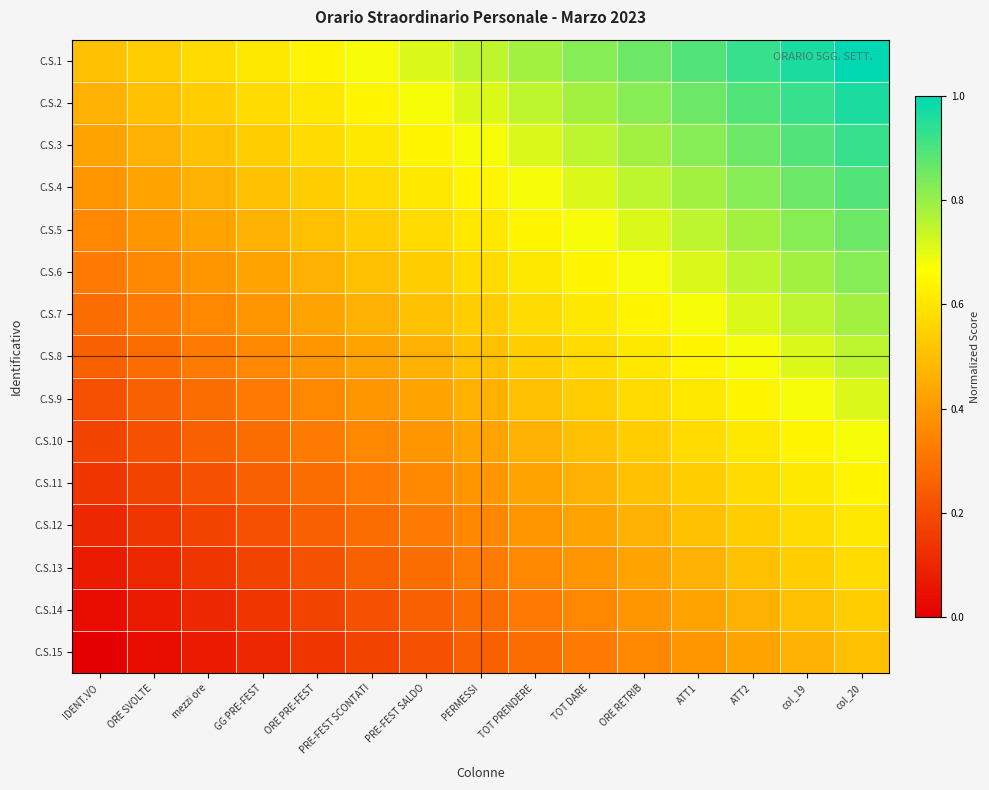

What is the total value across all series at ATT1?

9.6